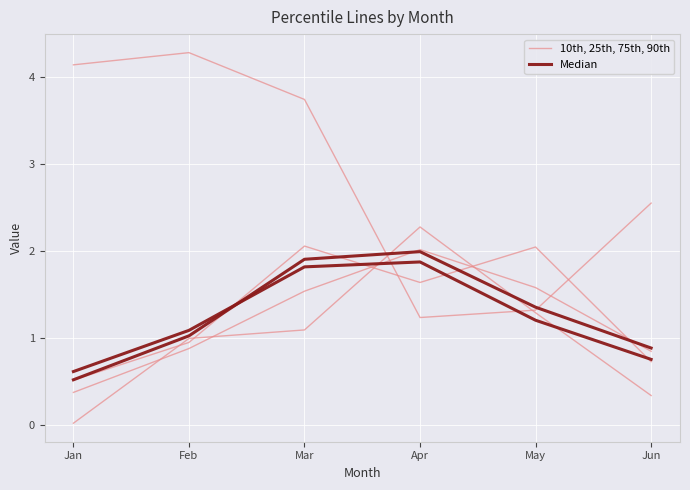

What is the average value of the 10th, 25th, 75th, 90th series?

2.9